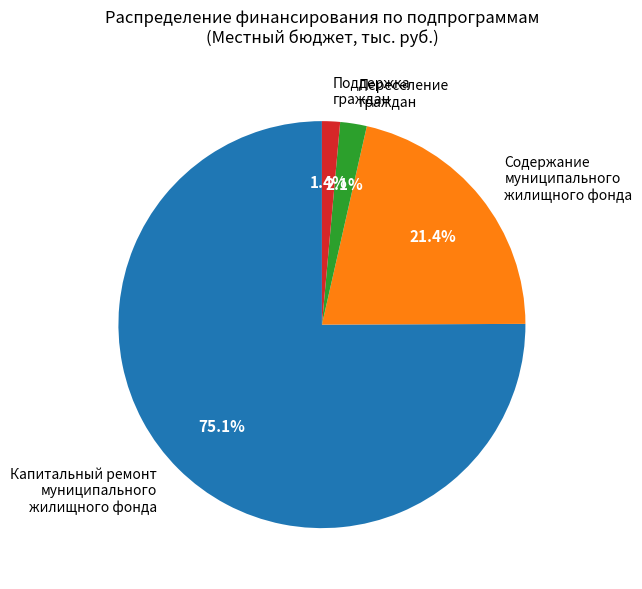

Rank the categories by value from highest to lowest.

Капитальный ремонт муниципального жилищного фонда, Содержание муниципального жилищного фонда, Переселение граждан, Поддержка граждан